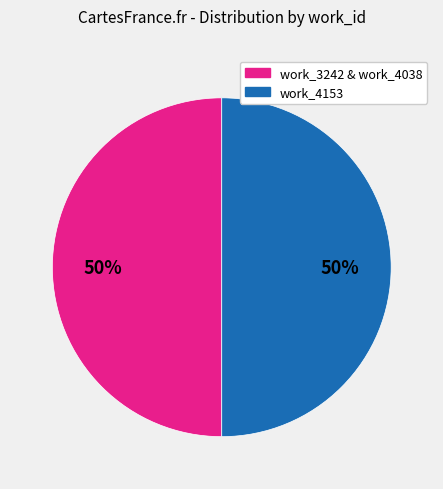

How many segments does this pie chart have?

2